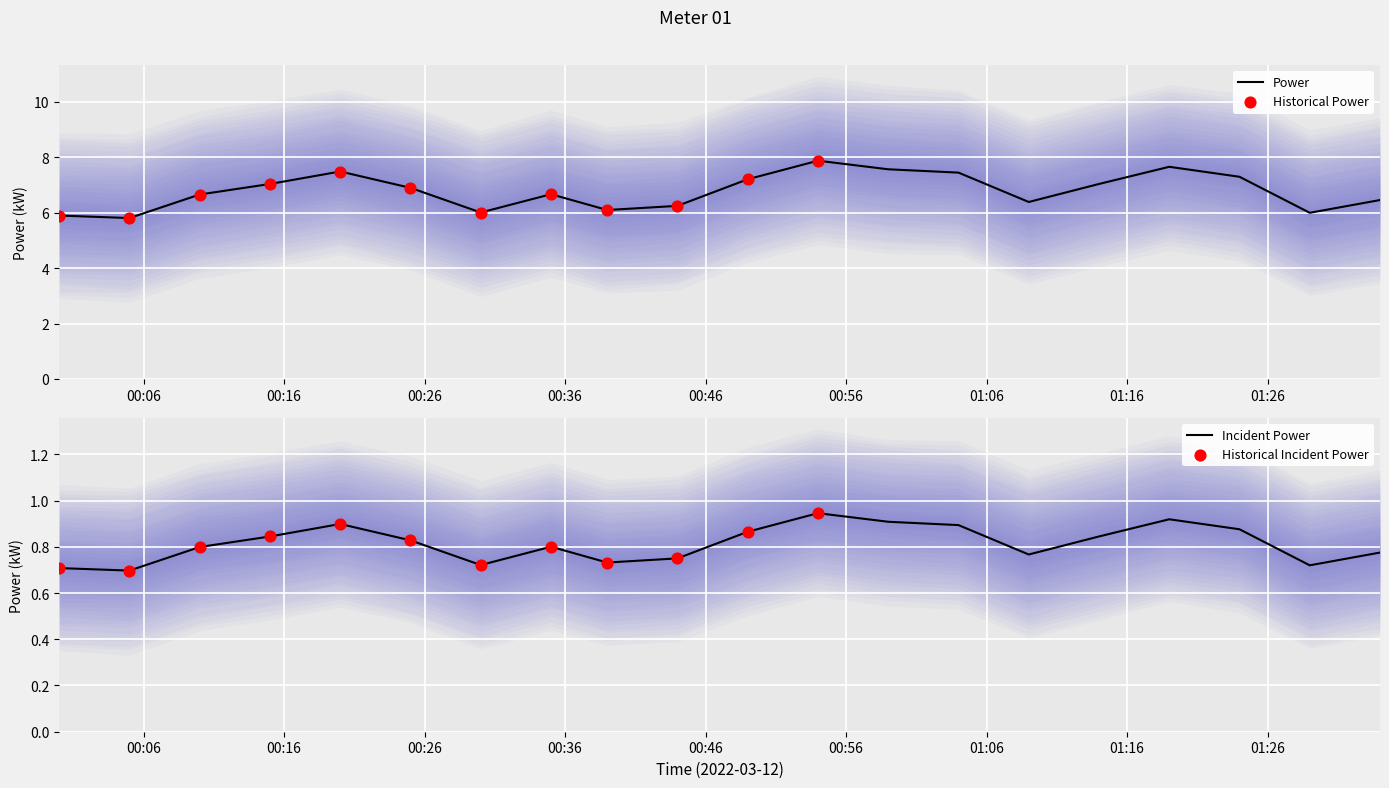

Which has a higher value, 2022-03-12T00:54:00 or 2022-03-12T00:44:00?

2022-03-12T00:54:00